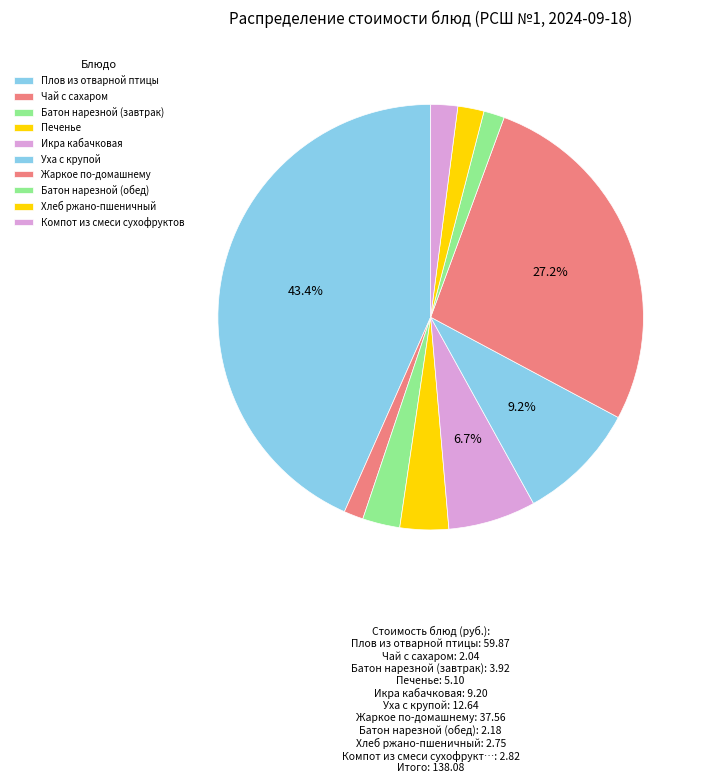

What is the change in value from Жаркое по-домашнему to Батон нарезной (обед)?

-35.4